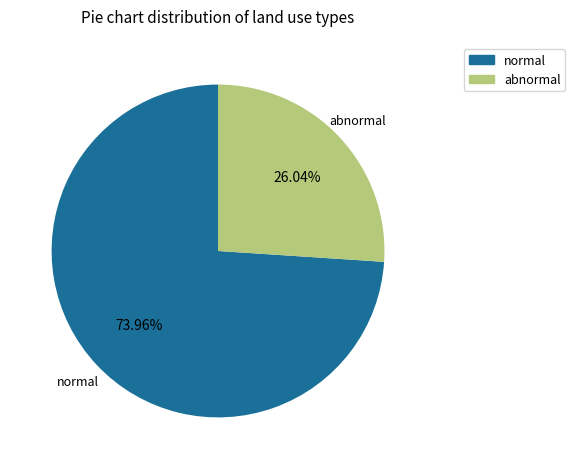

Which slice is the smallest?

abnormal